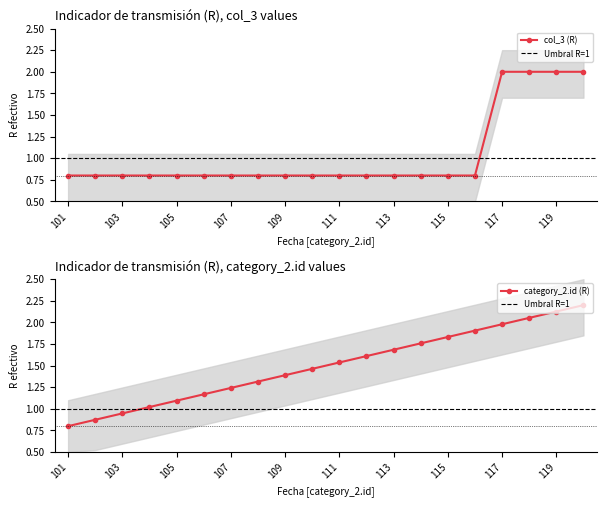

What is the sum of all col_3 values?

20.8